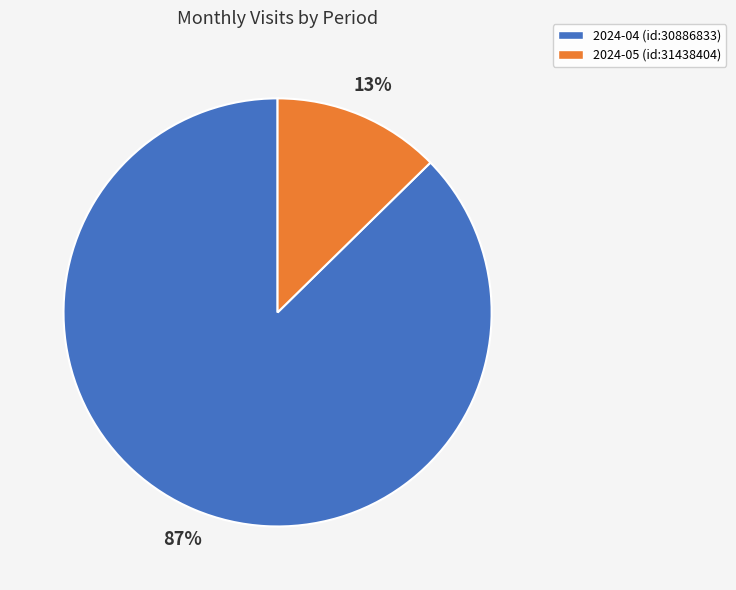

Do 2024-05 (id:31438404) and 2024-04 (id:30886833) together represent more than half of the pie?

Yes